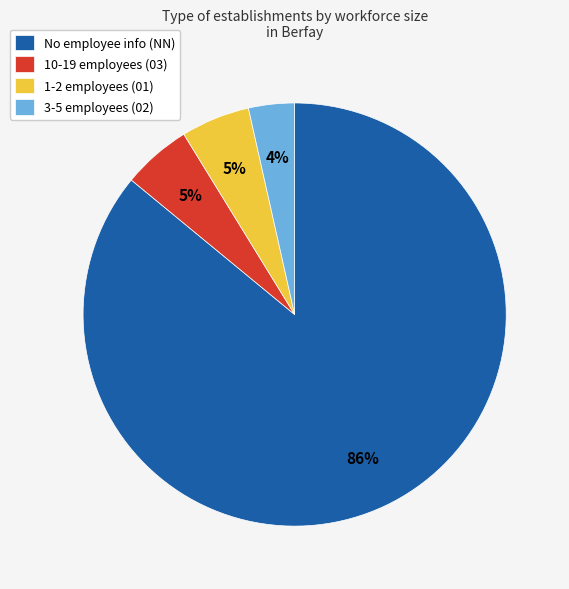

Combined, do 10-19 employees (03) and 3-5 employees (02) account for over 50%?

No